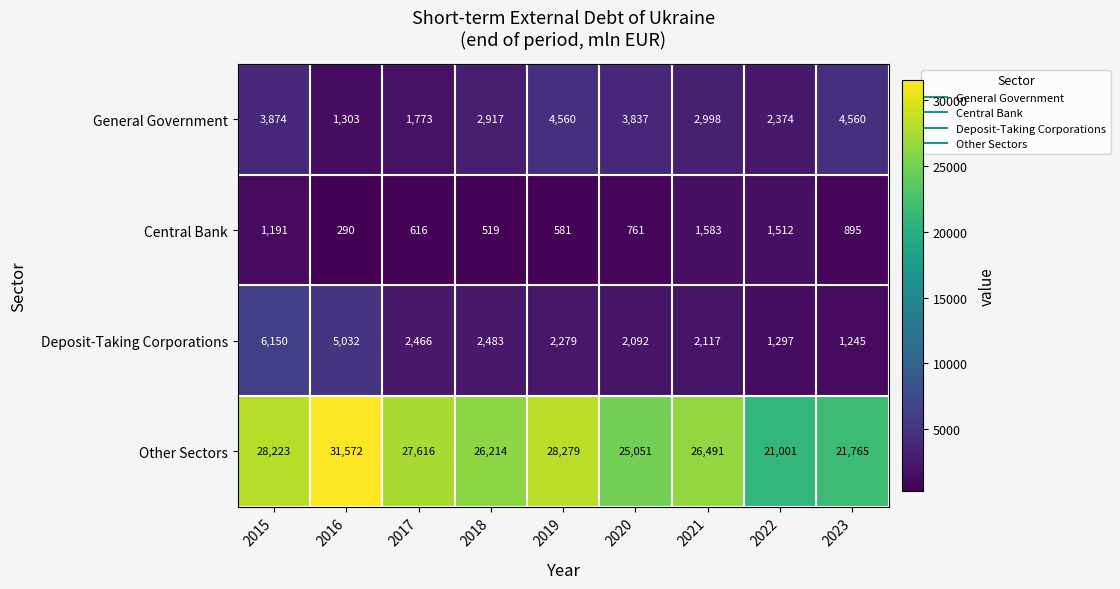

How many series are shown in this chart?

4